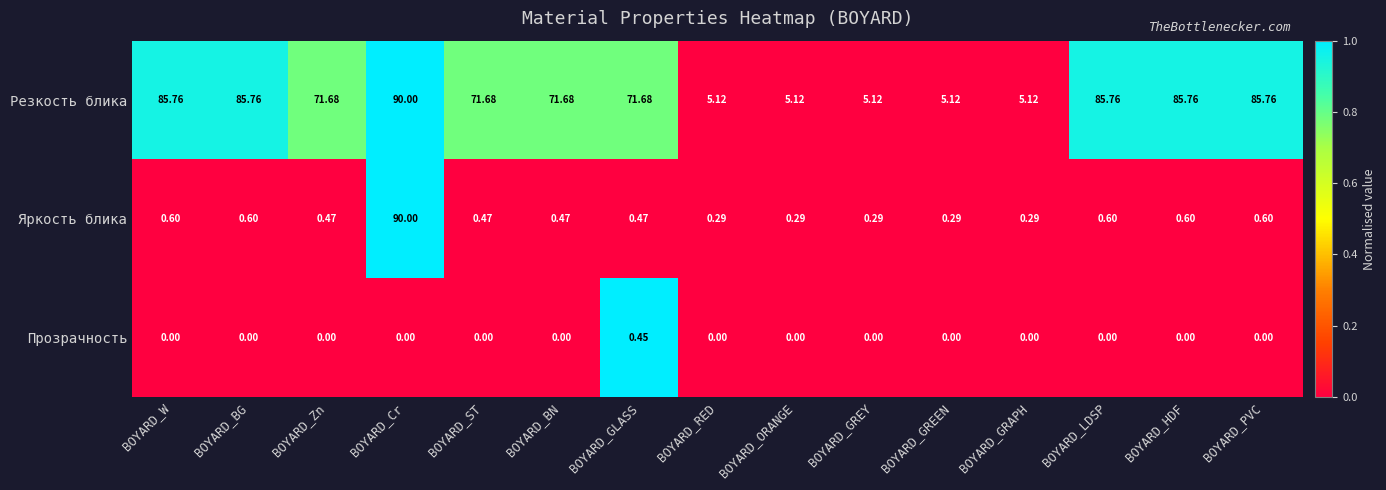

Rank the series at BOYARD_PVC from lowest to highest value.

Прозрачность, Яркость блика, Резкость блика